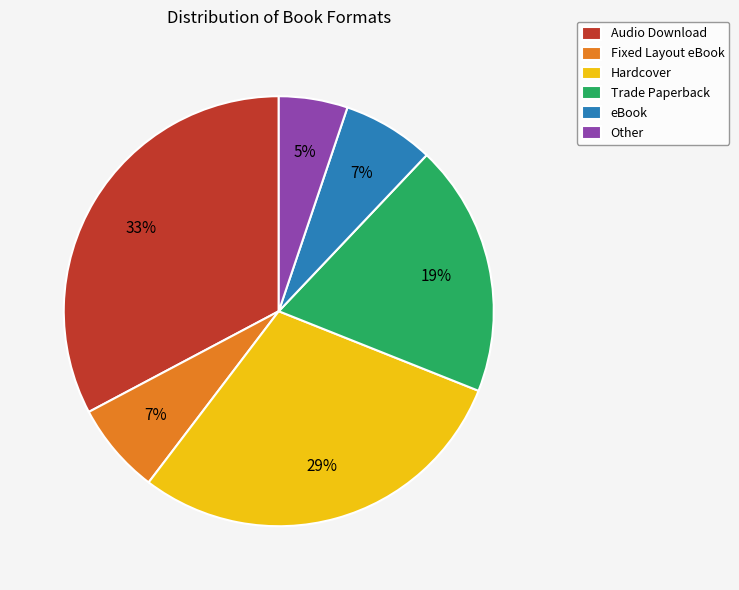

To the nearest percent, what is the difference between the largest and smallest slice percentages?

28%